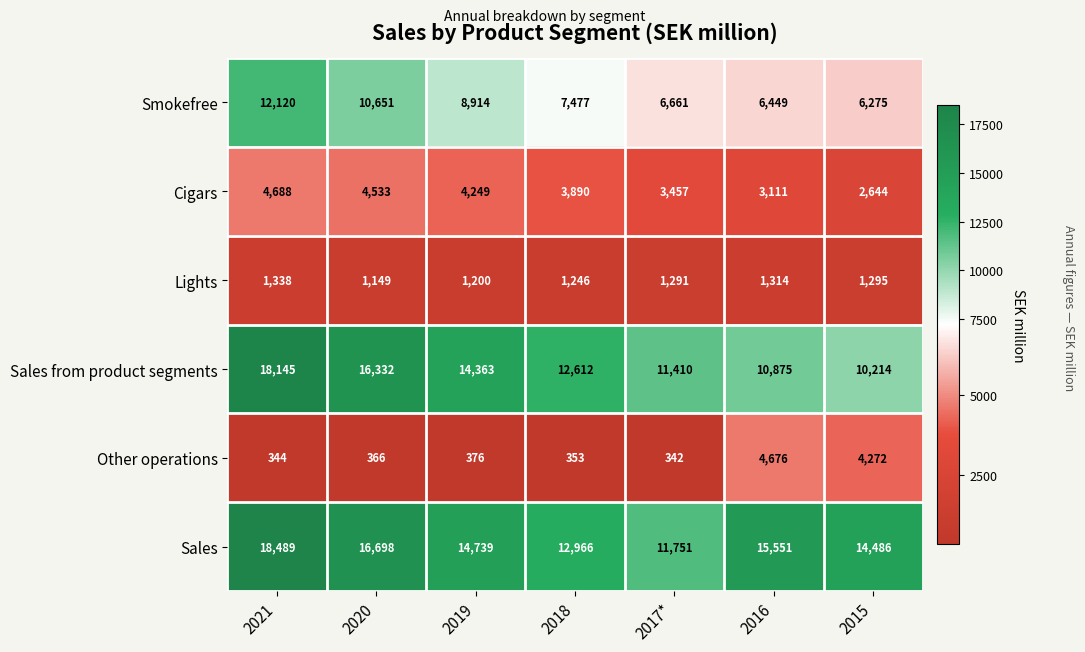

At how many categories does at least one series exceed 12199?

6